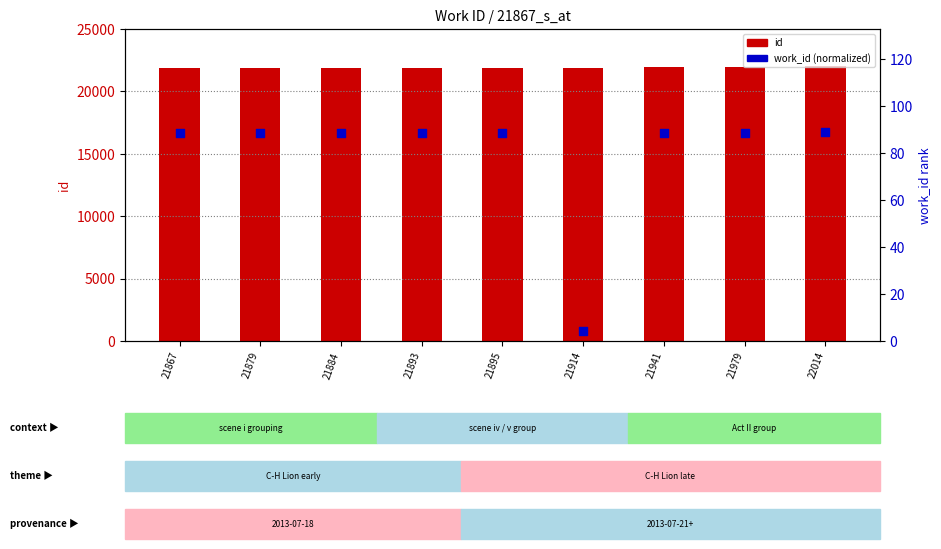

Which series has the largest total across all categories?

id